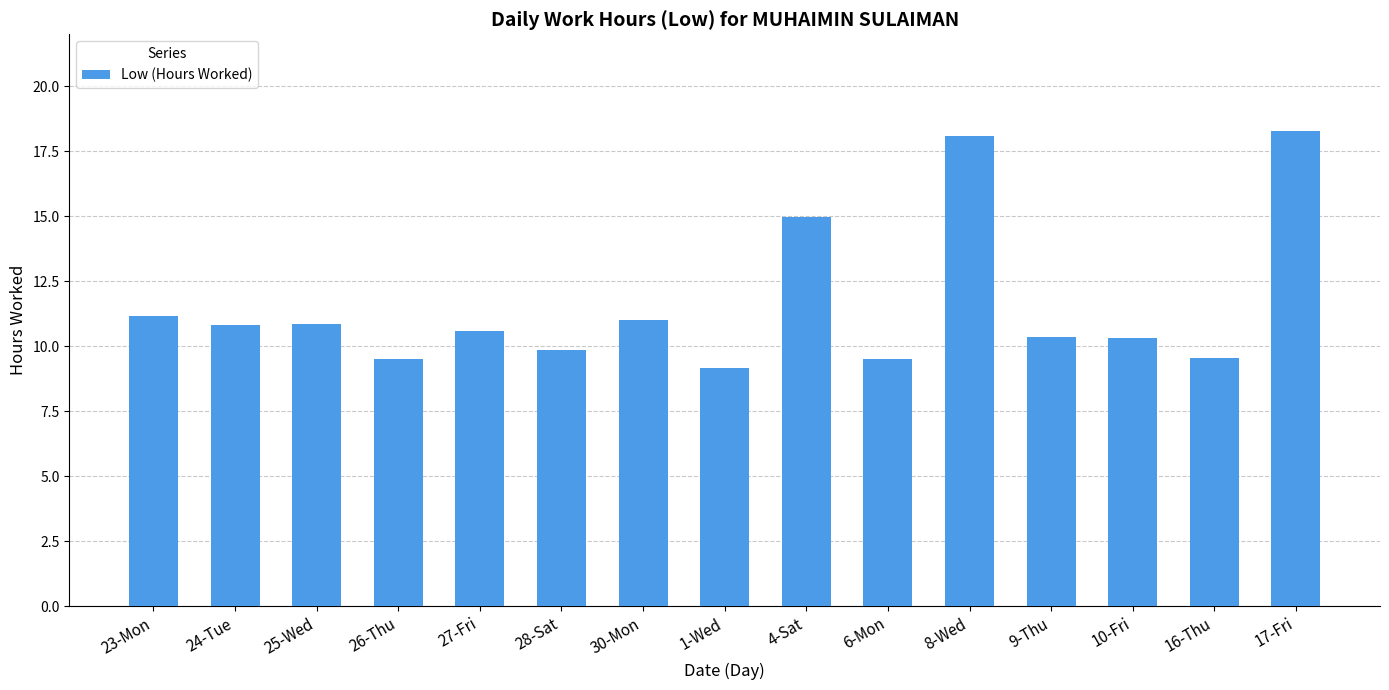

What is the minimum value shown in the chart?

9.2